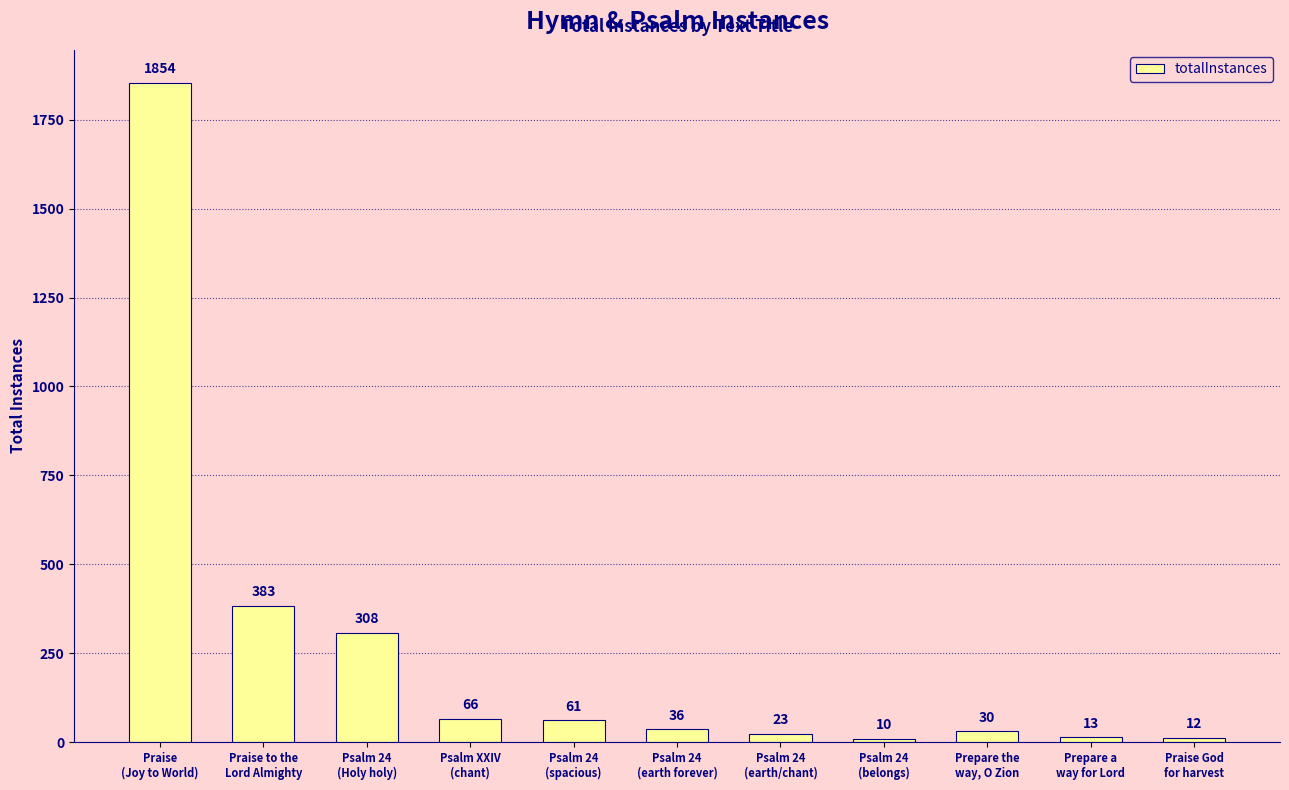

List the labels in order of value, smallest first.

Psalm 24
(belongs), Praise God
for harvest, Prepare a
way for Lord, Psalm 24
(earth/chant), Prepare the
way, O Zion, Psalm 24
(earth forever), Psalm 24
(spacious), Psalm XXIV
(chant), Psalm 24
(Holy holy), Praise to the
Lord Almighty, Praise
(Joy to World)